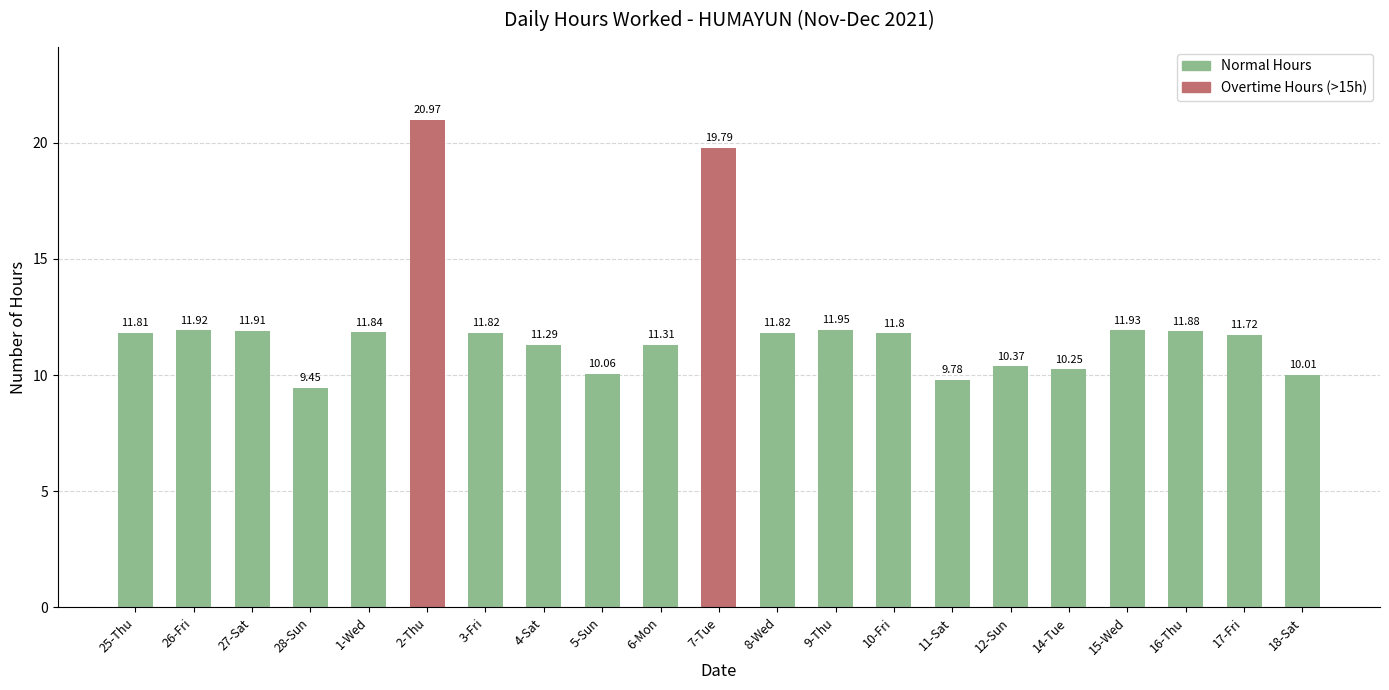

What is the sum of all values?

253.7